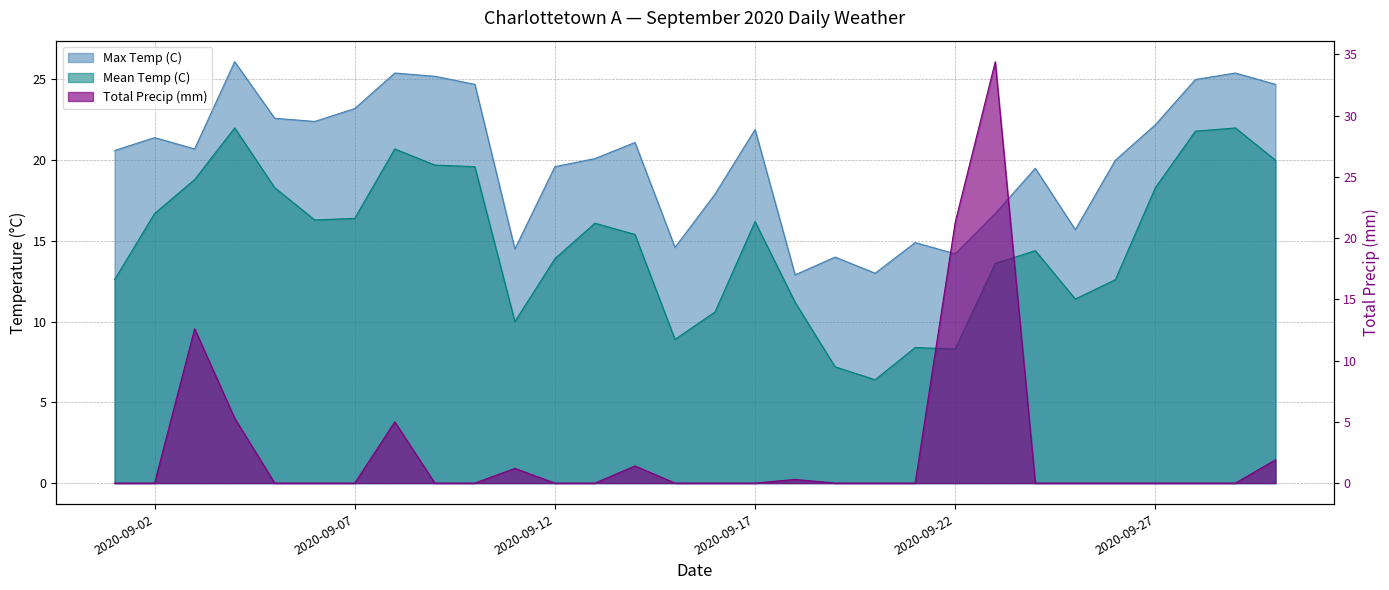

Reading left to right, transcribe all the data shown in this chart.

Max Temp (C): 2020-09-01=20.6	2020-09-02=21.4	2020-09-03=20.7	2020-09-04=26.1	2020-09-05=22.6	2020-09-06=22.4	2020-09-07=23.2	2020-09-08=25.4	2020-09-09=25.2	2020-09-10=24.7	2020-09-11=14.5	2020-09-12=19.6	2020-09-13=20.1	2020-09-14=21.1	2020-09-15=14.6	2020-09-16=17.9	2020-09-17=21.9	2020-09-18=12.9	2020-09-19=14.0	2020-09-20=13.0	2020-09-21=14.9	2020-09-22=14.2	2020-09-23=16.7	2020-09-24=19.5	2020-09-25=15.7	2020-09-26=20.0	2020-09-27=22.2	2020-09-28=25.0	2020-09-29=25.4	2020-09-30=24.7
Mean Temp (C): 2020-09-01=12.6	2020-09-02=16.7	2020-09-03=18.8	2020-09-04=22.0	2020-09-05=18.3	2020-09-06=16.3	2020-09-07=16.4	2020-09-08=20.7	2020-09-09=19.7	2020-09-10=19.6	2020-09-11=10.0	2020-09-12=13.9	2020-09-13=16.1	2020-09-14=15.4	2020-09-15=8.9	2020-09-16=10.6	2020-09-17=16.2	2020-09-18=11.2	2020-09-19=7.2	2020-09-20=6.4	2020-09-21=8.4	2020-09-22=8.3	2020-09-23=13.6	2020-09-24=14.4	2020-09-25=11.4	2020-09-26=12.6	2020-09-27=18.3	2020-09-28=21.8	2020-09-29=22.0	2020-09-30=20.0
Total Precip (mm): 2020-09-01=0.0	2020-09-02=0.0	2020-09-03=12.6	2020-09-04=5.3	2020-09-05=0.0	2020-09-06=0.0	2020-09-07=0.0	2020-09-08=5.0	2020-09-09=0.0	2020-09-10=0.0	2020-09-11=1.2	2020-09-12=0.0	2020-09-13=0.0	2020-09-14=1.4	2020-09-15=0.0	2020-09-16=0.0	2020-09-17=0.0	2020-09-18=0.3	2020-09-19=0.0	2020-09-20=0.0	2020-09-21=0.0	2020-09-22=21.3	2020-09-23=34.4	2020-09-24=0.0	2020-09-25=0.0	2020-09-26=0.0	2020-09-27=0.0	2020-09-28=0.0	2020-09-29=0.0	2020-09-30=1.9